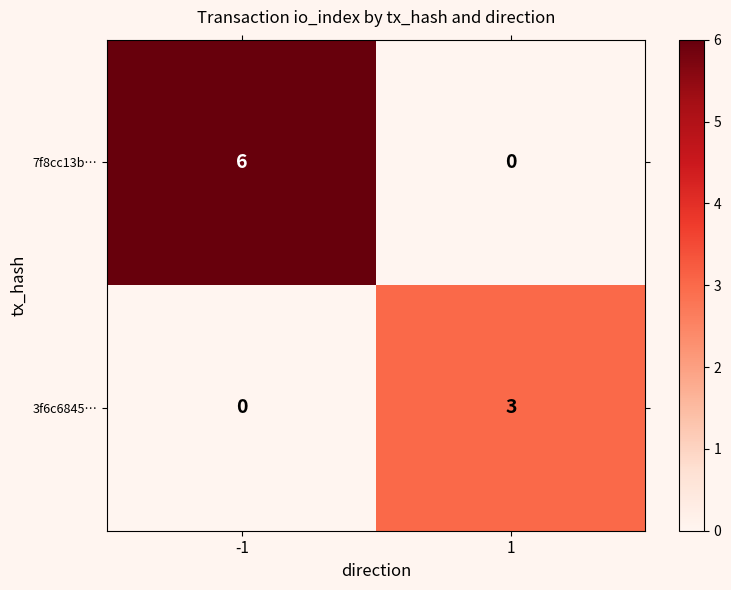

What is the spread (max minus min) of values at 1?

3